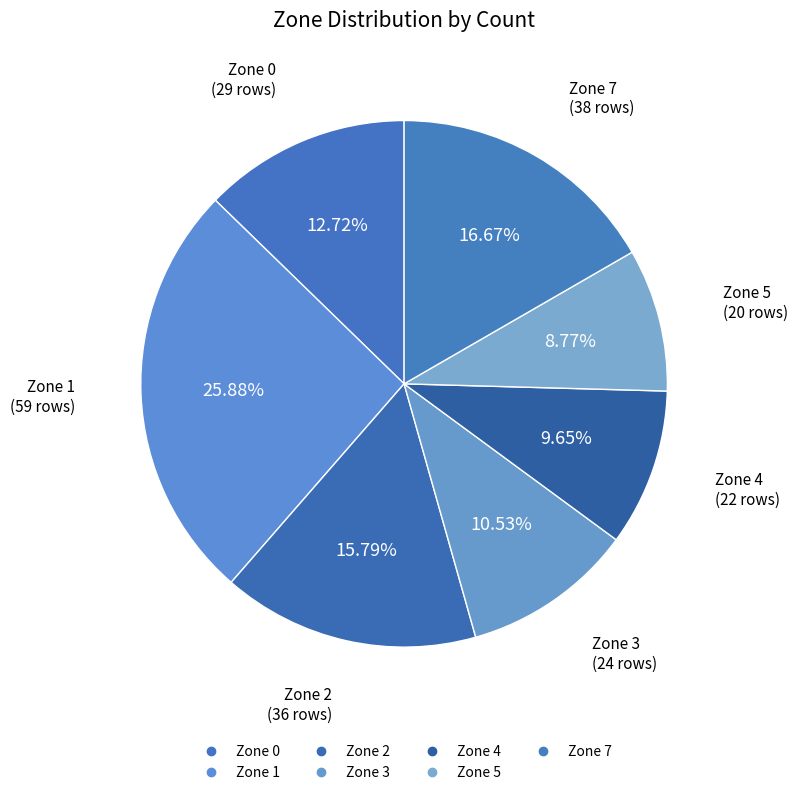

Count the number of slices in the pie.

7